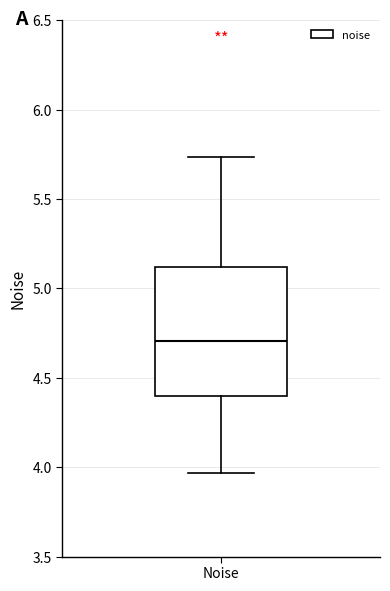

Read this box plot against the y-axis: the position of the median line, the range covered by the box, and the ends of both whiskers. The values are not printed on the chart, so give them approximately, as read against the axis.

median 4.70, box 4.40 to 5.10, whiskers 3.95 to 5.75